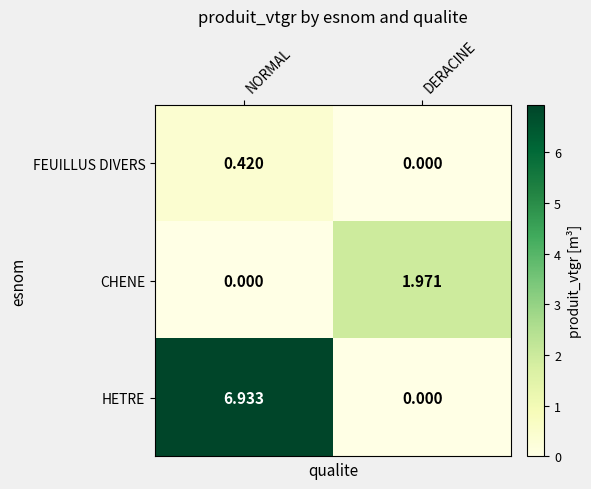

How many categories are shown in the chart?

2